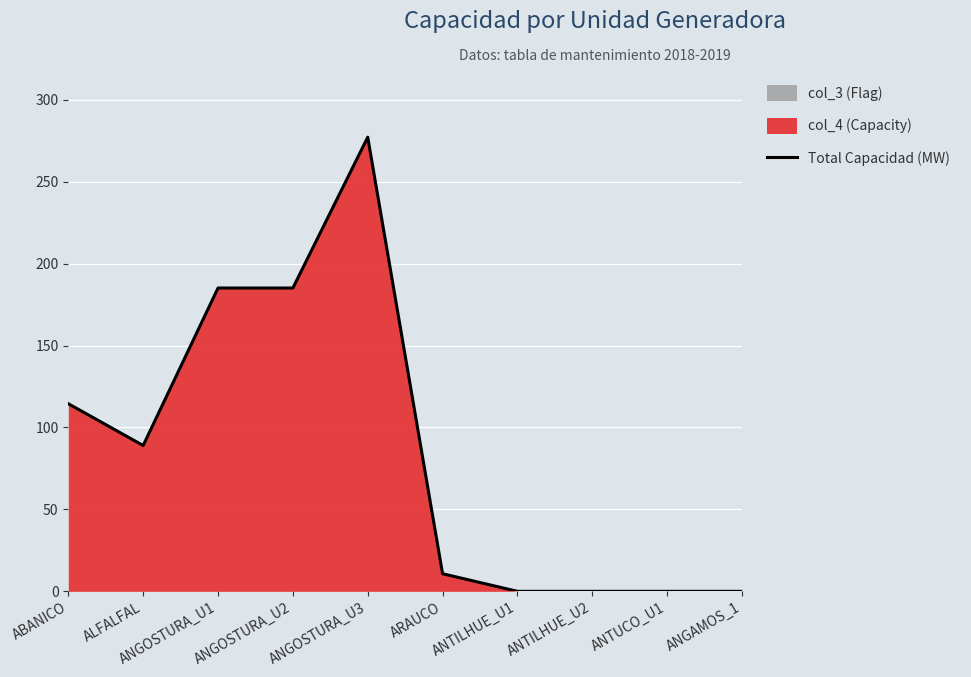

Where is the first local maximum?

ANGOSTURA_U3